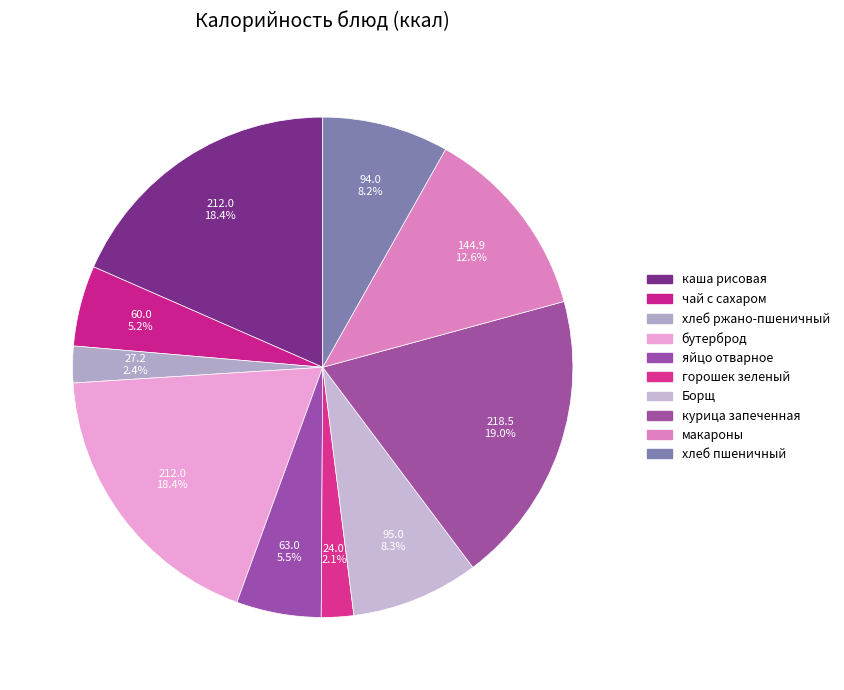

How many slices are in this pie chart?

10